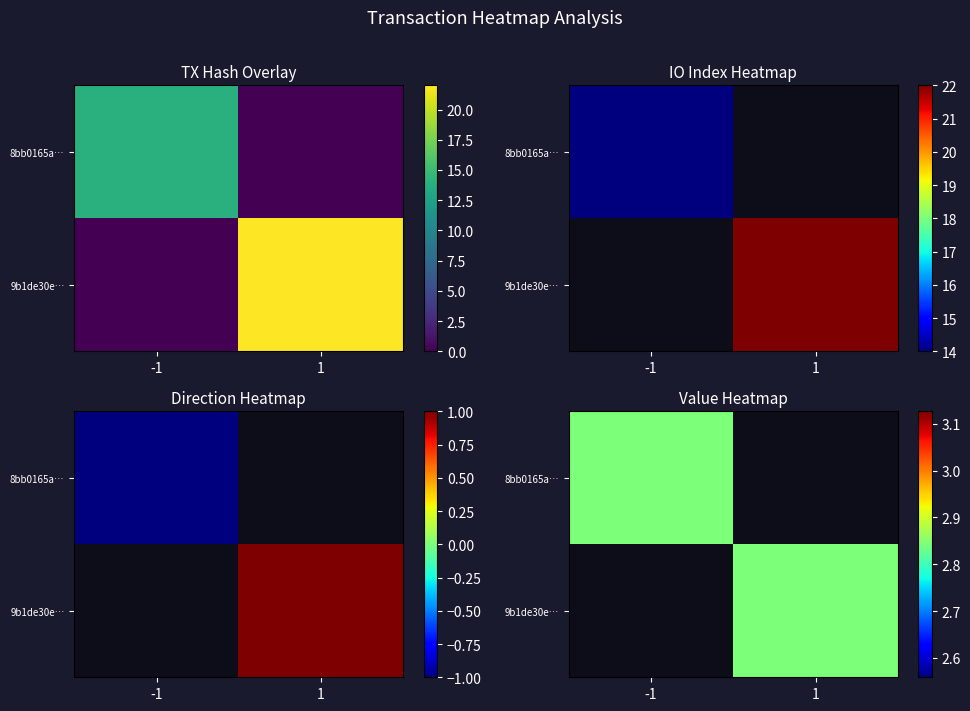

What is the smallest value displayed?

-1